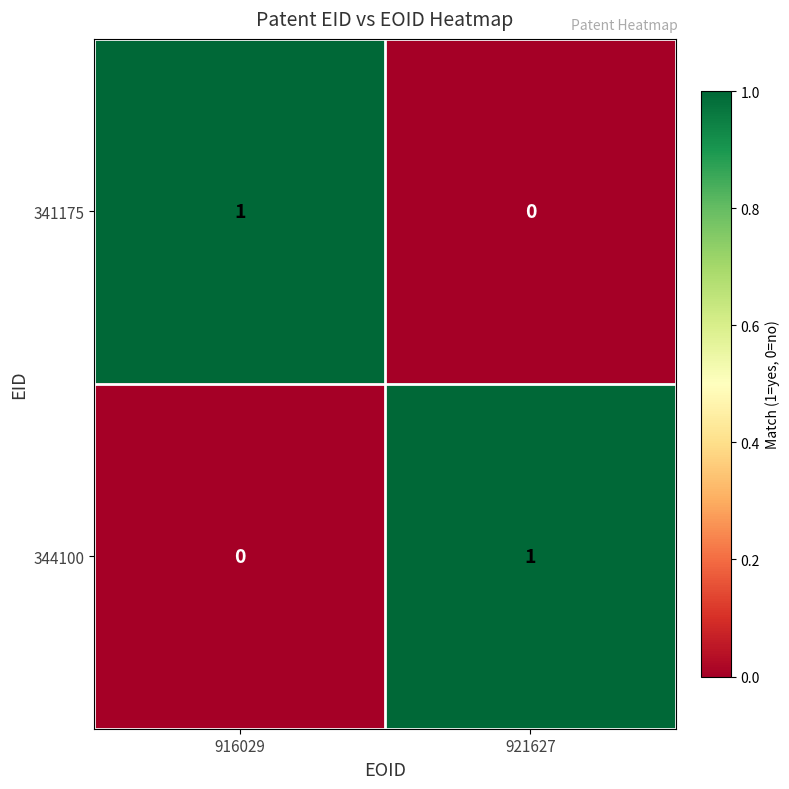

List the labels in order of 344100 value, smallest first.

916029, 921627